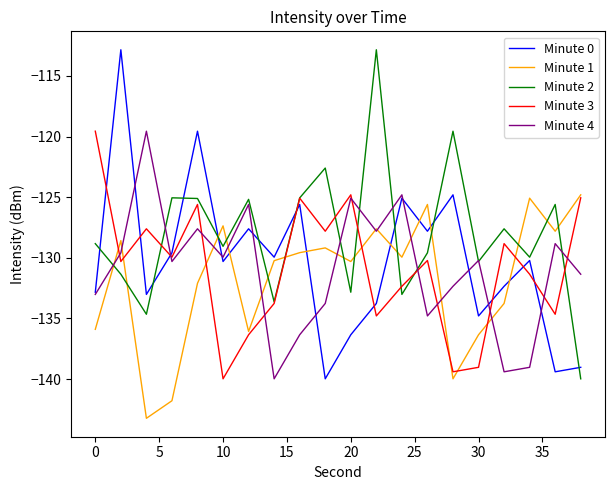

What is the maximum value for Minute 1?

-124.8